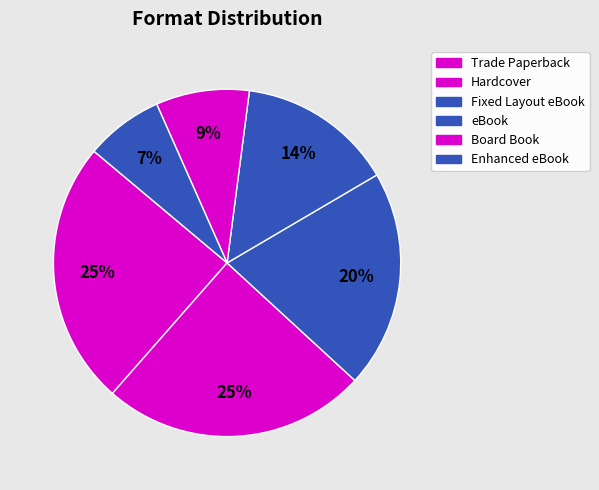

How many slices are in this pie chart?

6